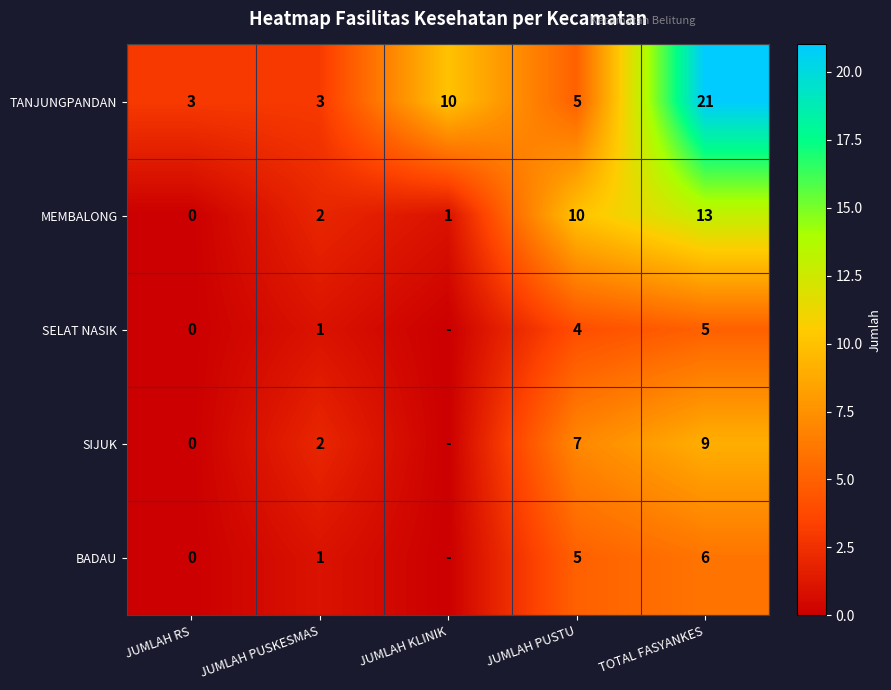

What is the difference between the highest and lowest values at TOTAL FASYANKES?

16